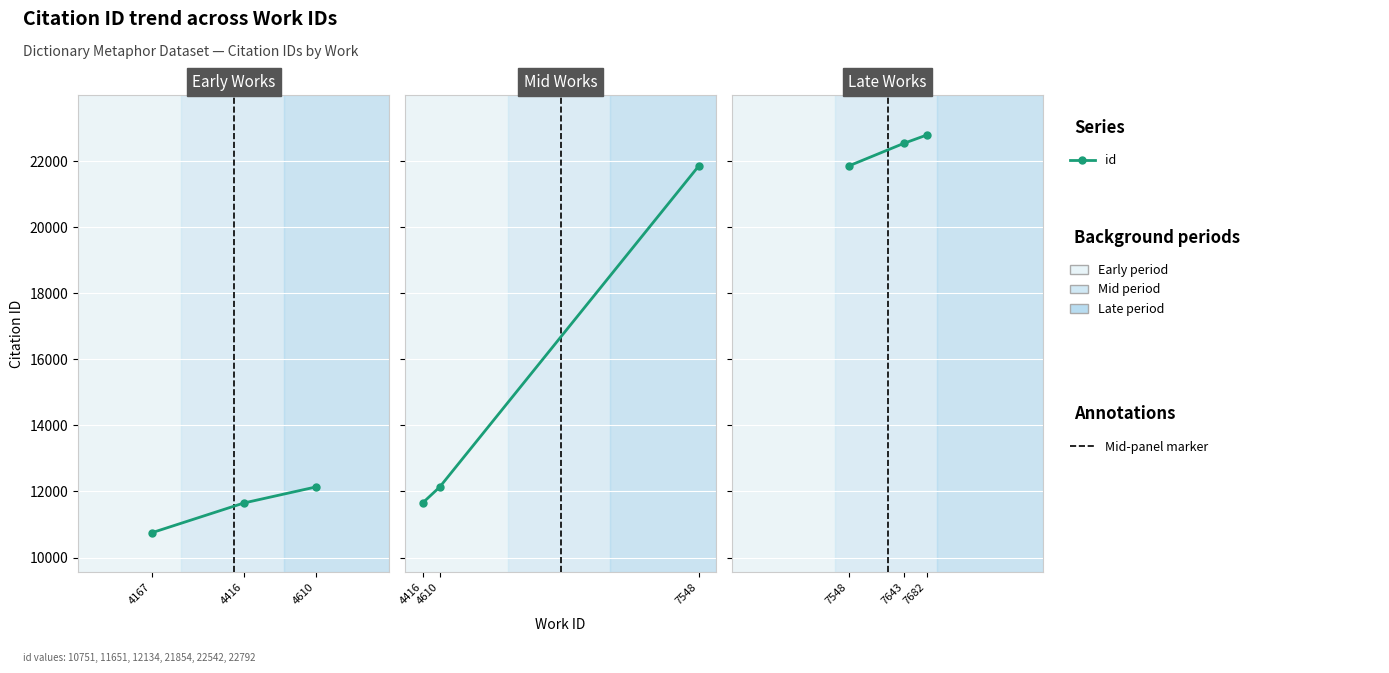

Between 7643 and 7548, which is larger?

7643